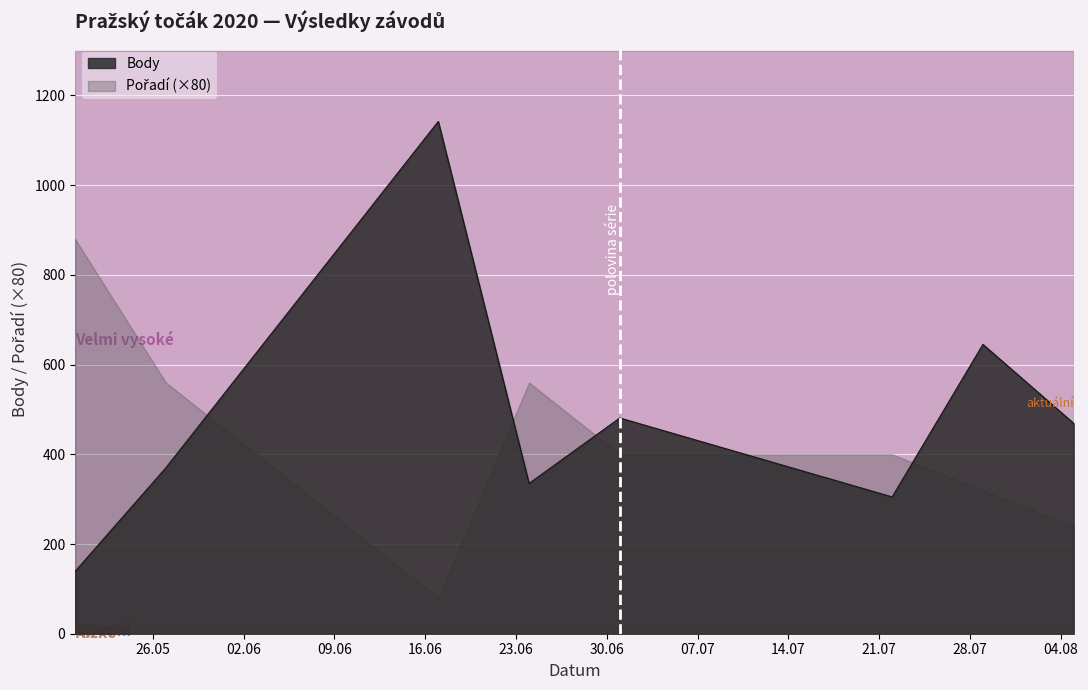

Does the chart display data point markers on the line(s)?

No